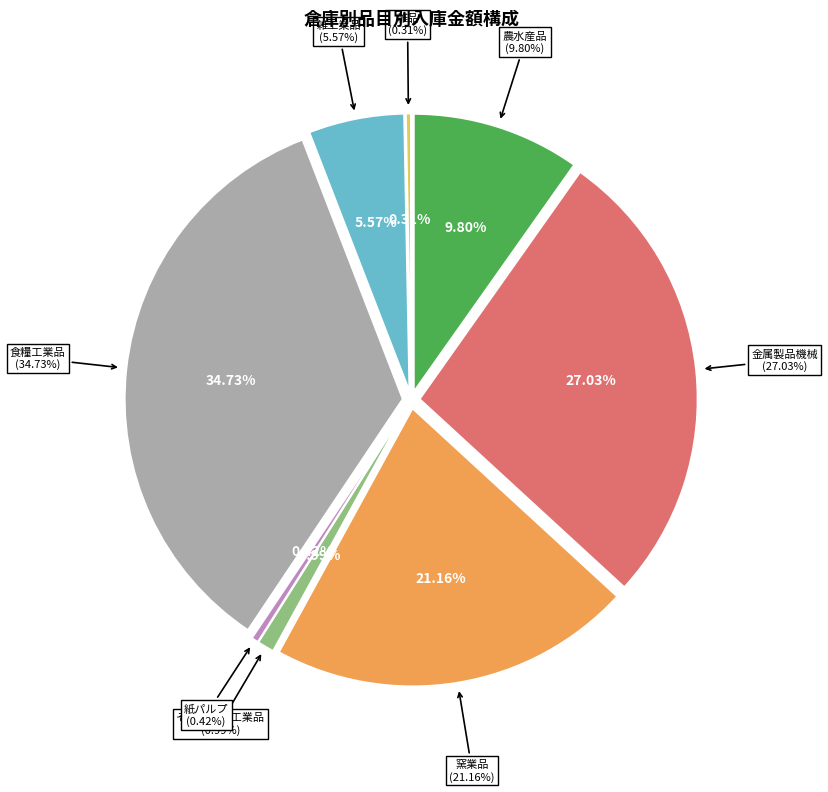

Approximately how many times larger is the value at 窯業品 compared to 雑工業品?

3.8